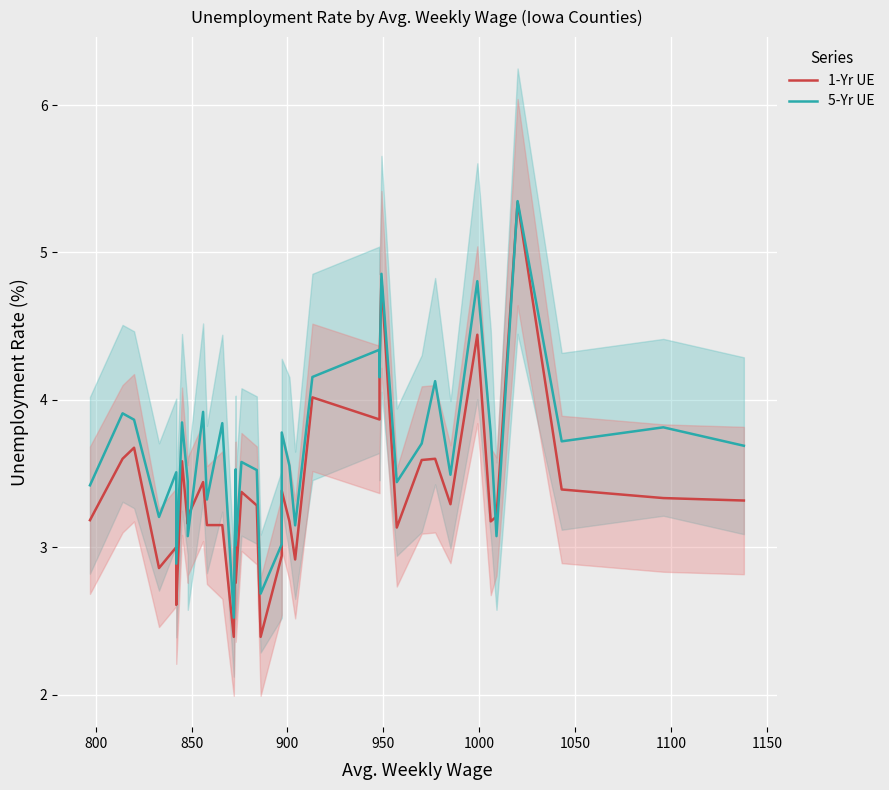

Is the value of 1-Yr UE at 20 greater than the value of 5-Yr UE at 950?

No